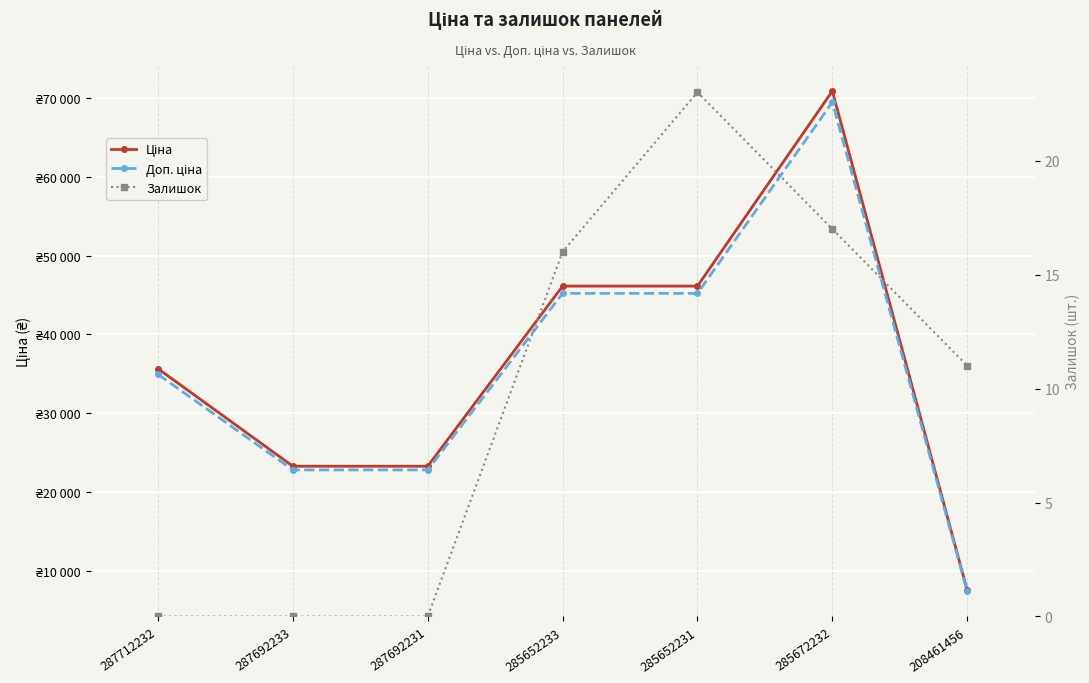

At 285652231, list the series in order from smallest to largest.

Залишок, Доп. ціна, Ціна